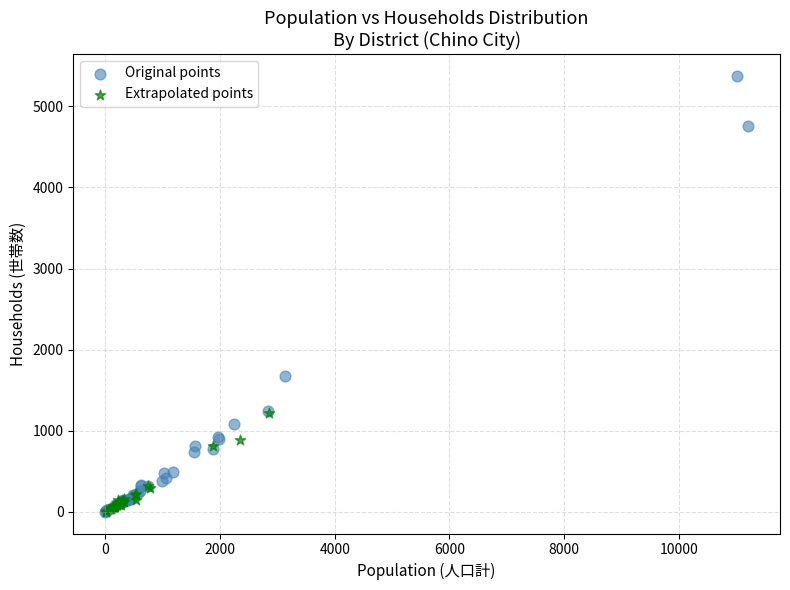

What are all the series names shown in the legend?

Original points, Extrapolated points